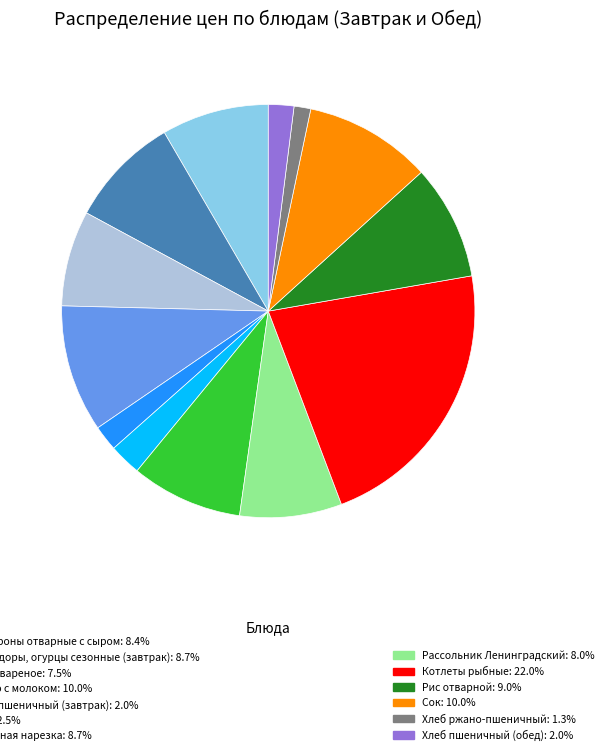

How many slices are in this pie chart?

13